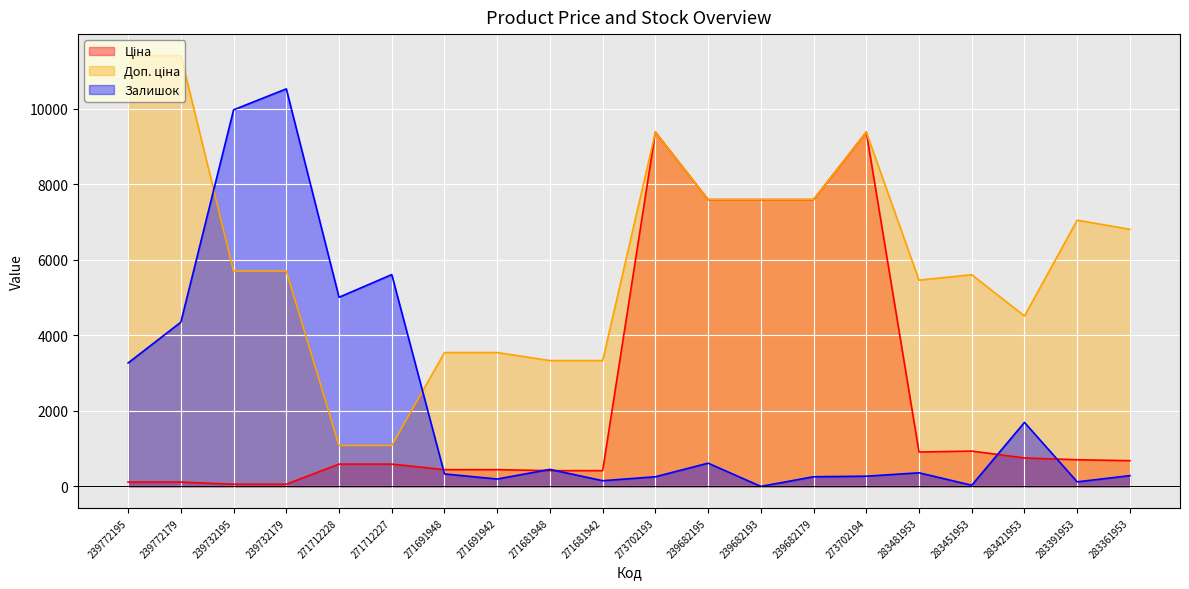

At 239772179, list the series in order from largest to smallest.

Доп. ціна, Залишок, Ціна